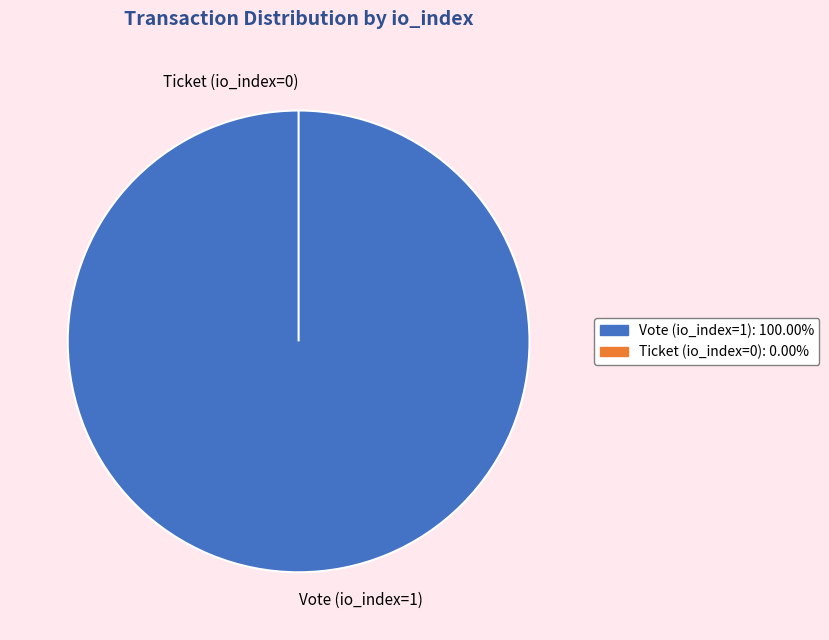

How many slices are in this pie chart?

2